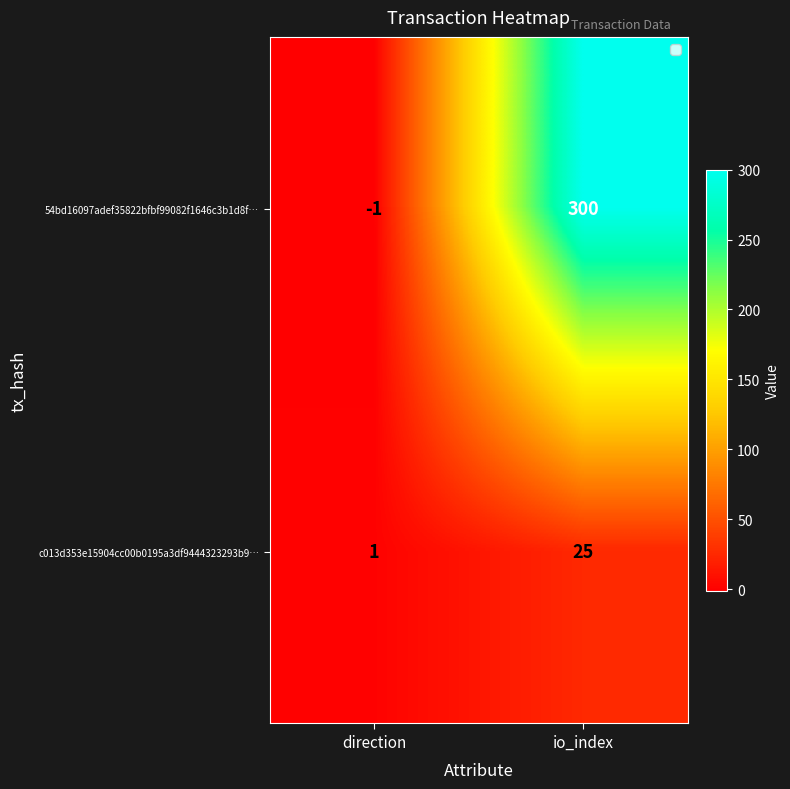

List the series in order of their overall mean, lowest first.

c013d353e15904cc00b0195a3df9444323293b9…, 54bd16097adef35822bfbf99082f1646c3b1d8f…